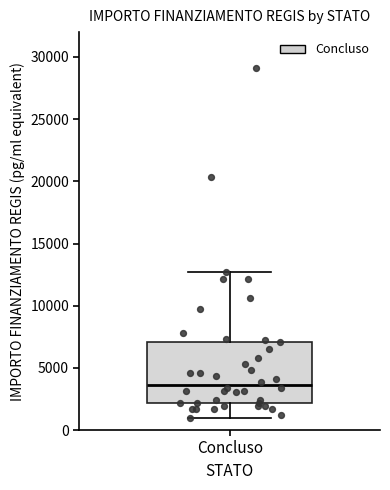

Read this box plot against the y-axis: the position of the median line, the range covered by the box, and the ends of both whiskers. The values are not printed on the chart, so give them approximately, as read against the axis.

median 3500, box 2000 to 7000, whiskers 1000 to 12500